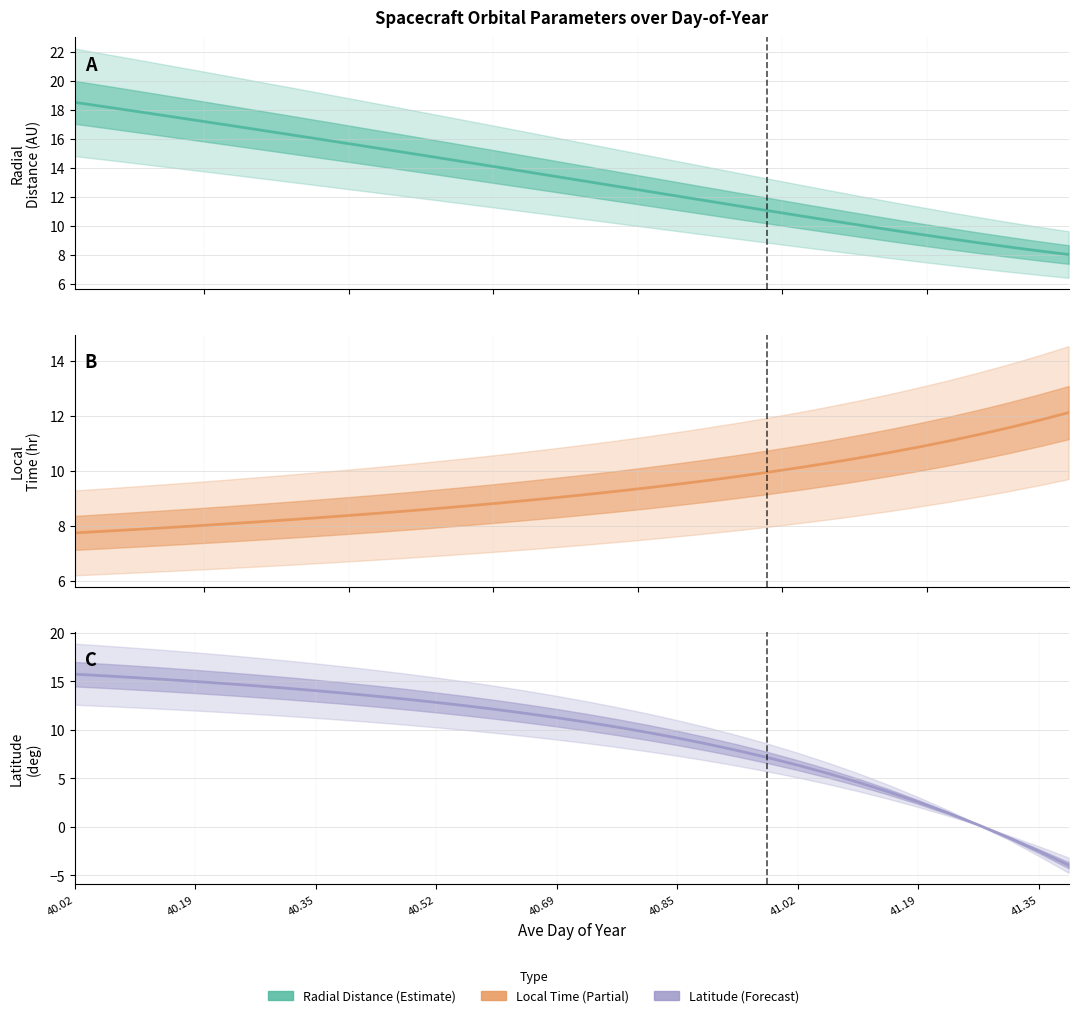

Where does the Latitude series first go above 11?

40.02